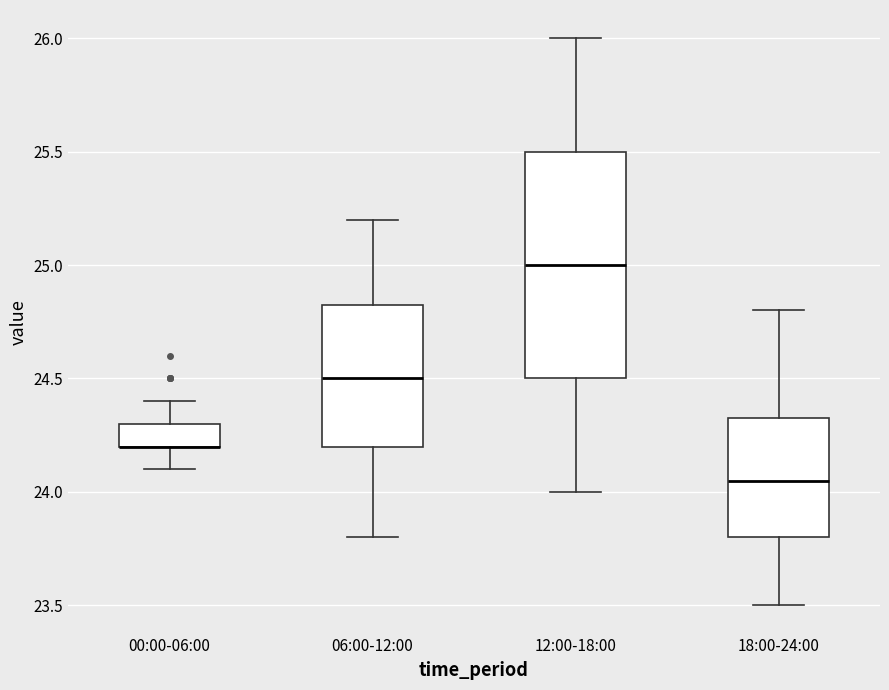

Which box is the tallest, from its lower edge to its upper edge?

12:00-18:00